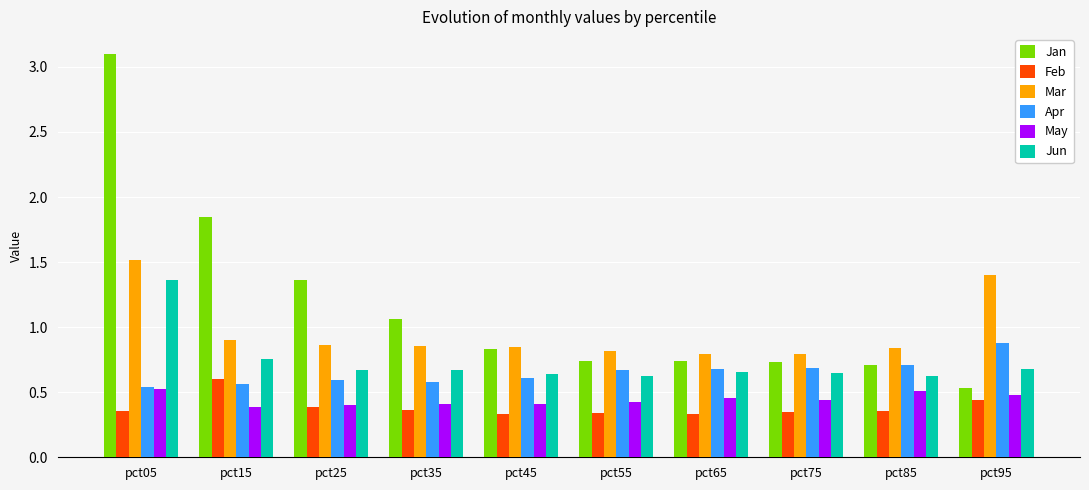

Which category has the highest value in the Apr series?

pct95